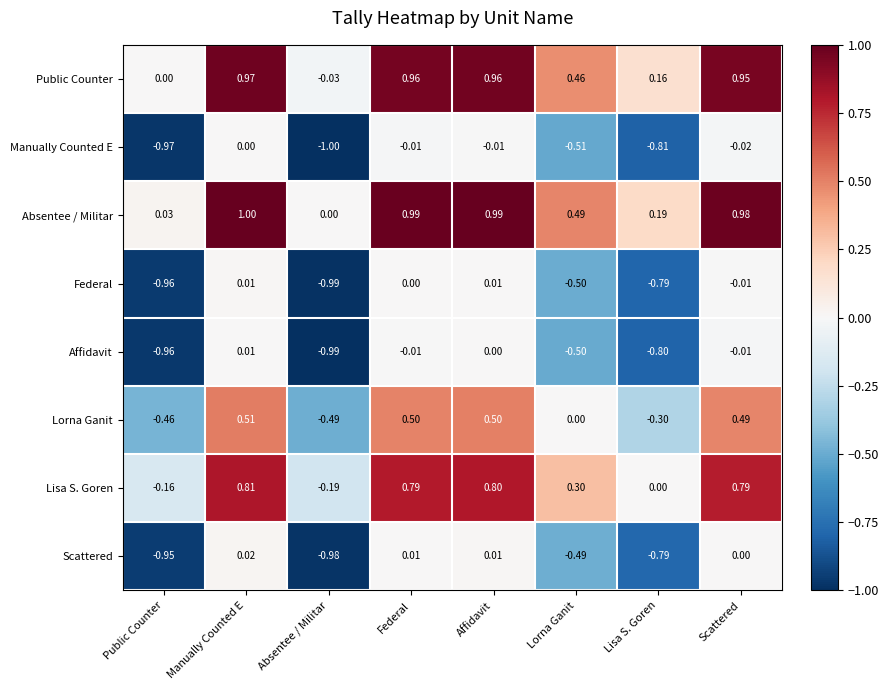

At which category is the sum across all series the highest?

Manually Counted E